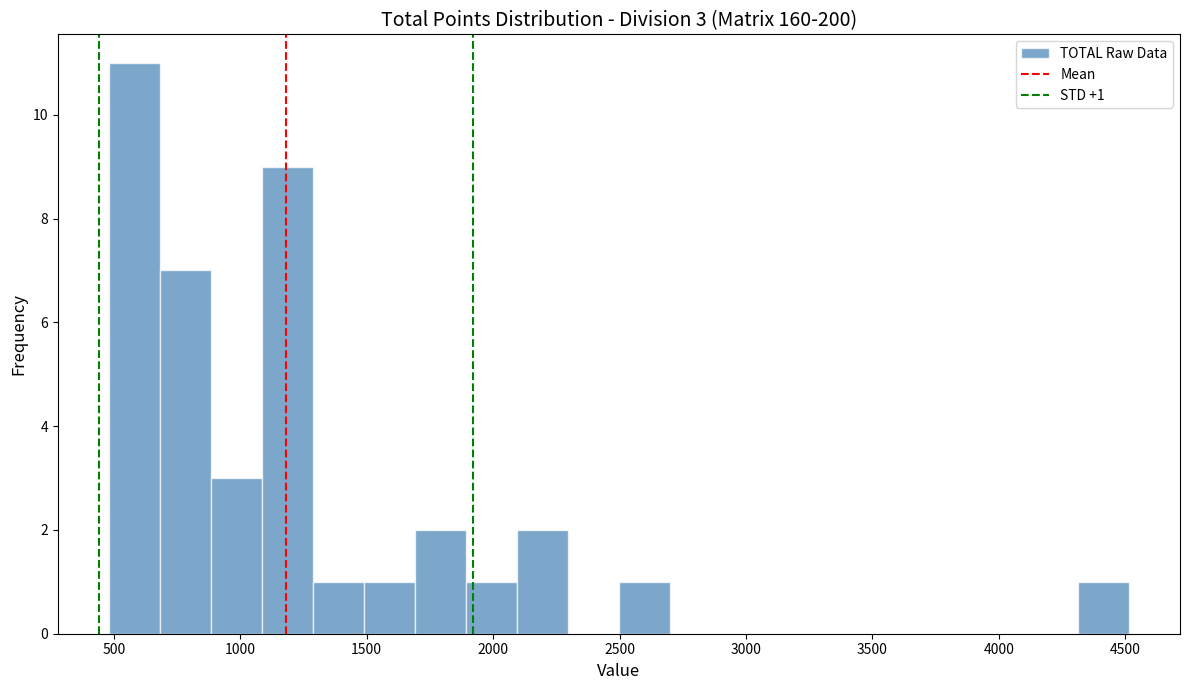

Over which range of the x-axis is the bar tallest?

500 to 700